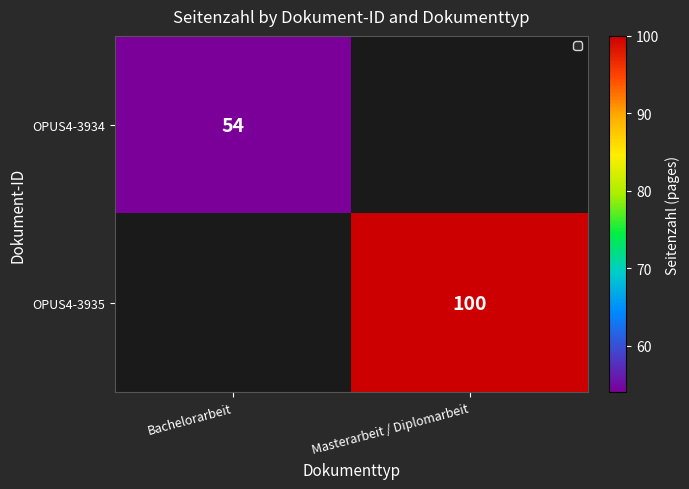

True or false: OPUS4-3934 has a value of 35 at Bachelorarbeit.

False